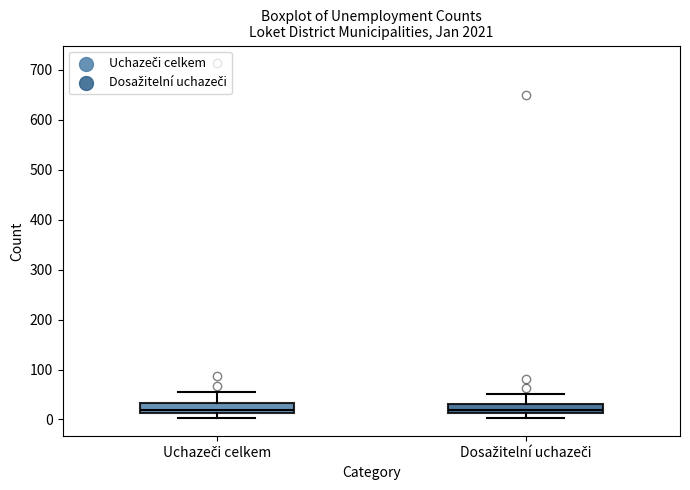

Reading left to right, read every box against the y-axis: the position of its median line, the range the box covers, and the ends of its whiskers. The values are not printed on the chart, so give them approximately, as read against the axis.

Uchazeči celkem: median 20, box 10 to 30, whiskers 0 to 60
Dosažitelní uchazeči: median 20, box 10 to 30, whiskers 0 to 50